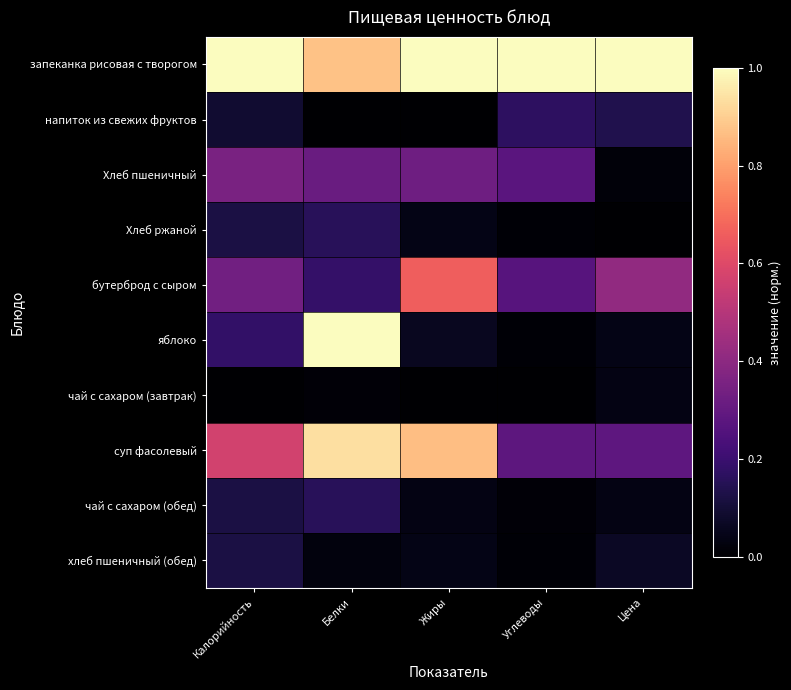

List the series in order of their peak value, lowest first.

чай с сахаром (завтрак), хлеб пшеничный (обед), Хлеб ржаной, чай с сахаром (обед), напиток из свежих фруктов, Хлеб пшеничный, бутерброд с сыром, суп фасолевый, яблоко, запеканка рисовая с творогом